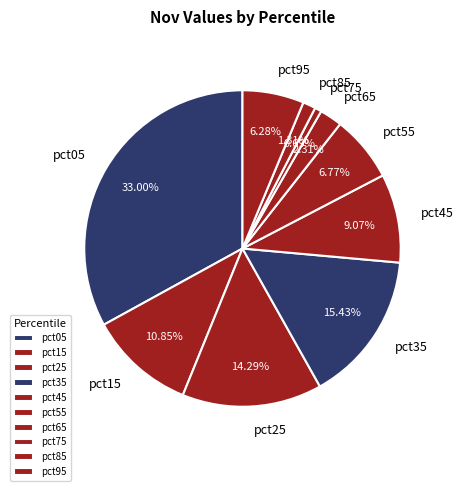

Between pct75 and pct15, which is larger?

pct15